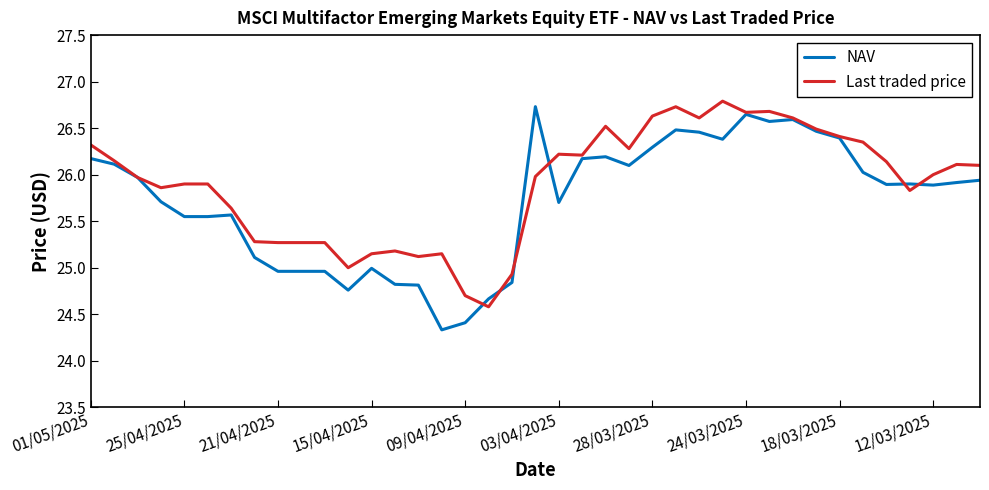

Which series has the widest spread of values?

NAV